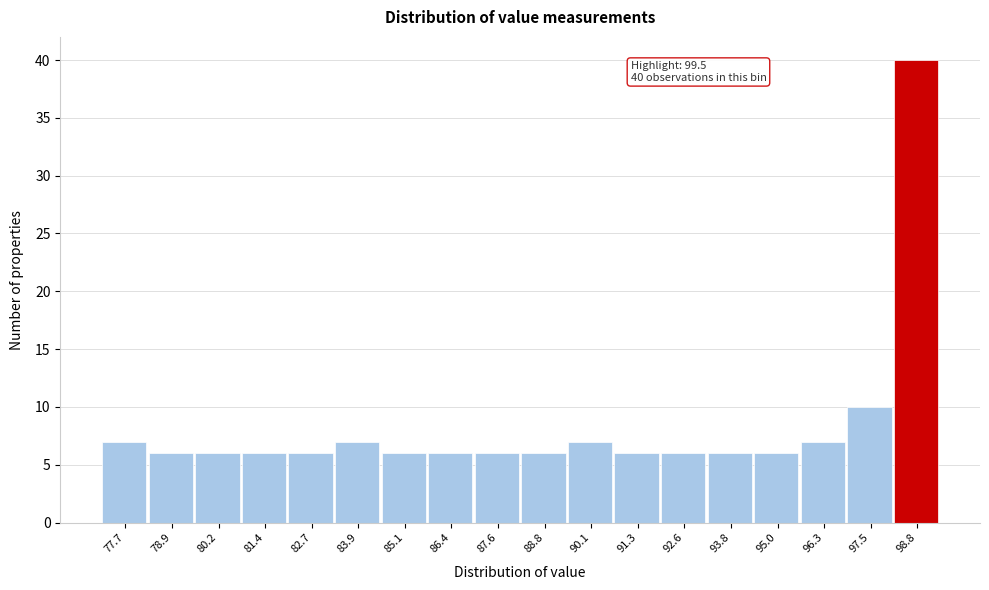

Reading left to right, extract all data points from this chart.

77.7=7	78.9=6	80.2=6	81.4=6	82.7=6	83.9=7	85.1=6	86.4=6	87.6=6	88.8=6	90.1=7	91.3=6	92.6=6	93.8=6	95.0=6	96.3=7	97.5=10	98.8=40